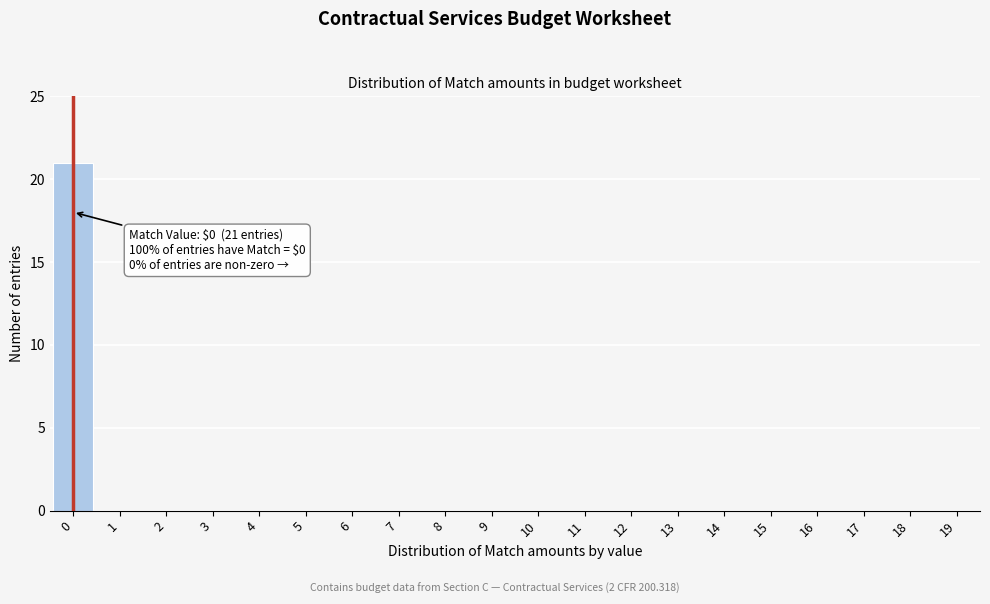

Reading left to right, what are all the values shown in this chart?

0=21	1=0	2=0	3=0	4=0	5=0	6=0	7=0	8=0	9=0	10=0	11=0	12=0	13=0	14=0	15=0	16=0	17=0	18=0	19=0